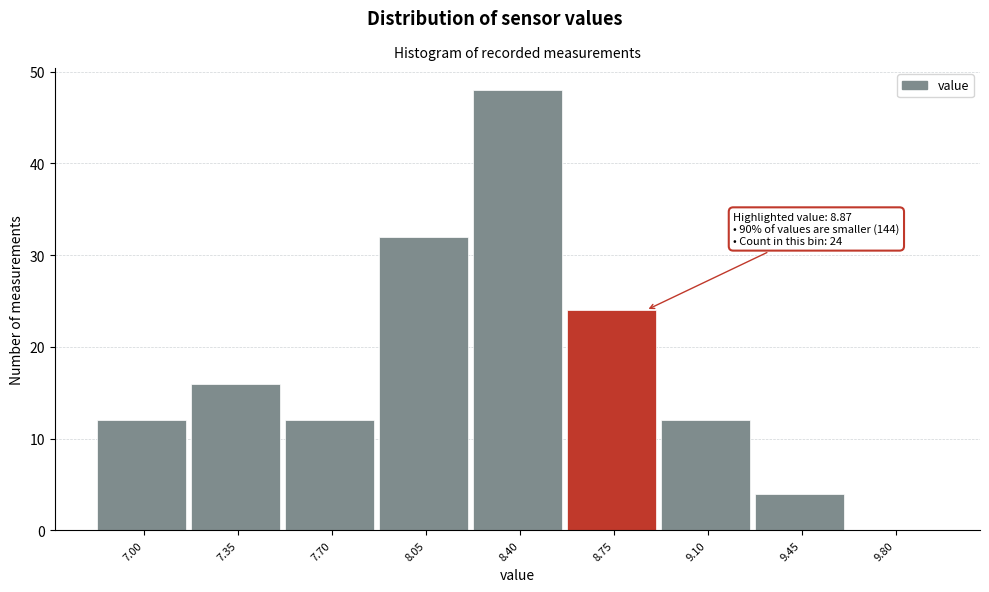

Reading left to right, extract all data points from this chart.

7.00=12	7.35=16	7.70=12	8.05=32	8.40=48	8.75=24	9.10=12	9.45=4	9.80=0